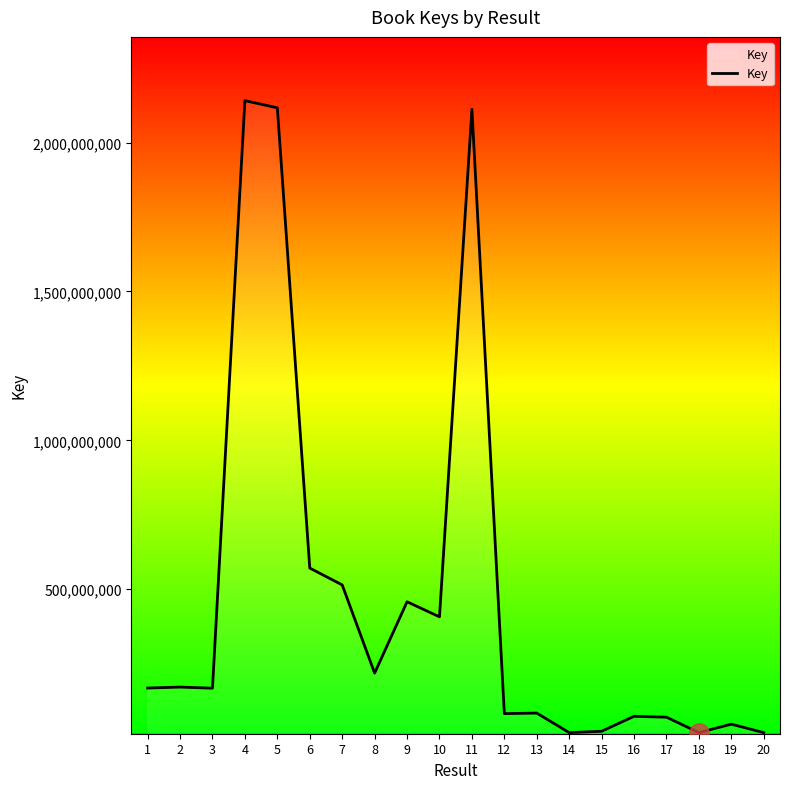

What is the greatest value displayed?

2140988635